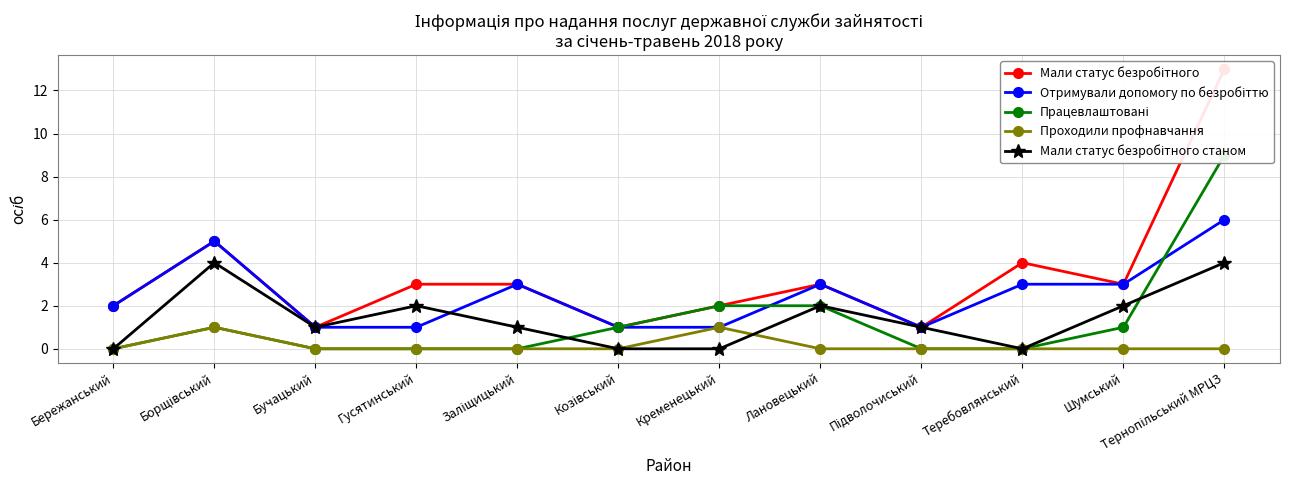

The value of Мали статус безробітного станом at Шумський is 1. True or false?

False